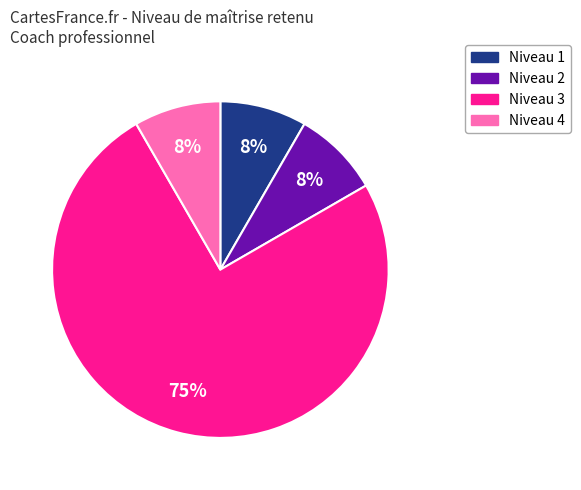

To the nearest percent, what is the average slice percentage?

25%